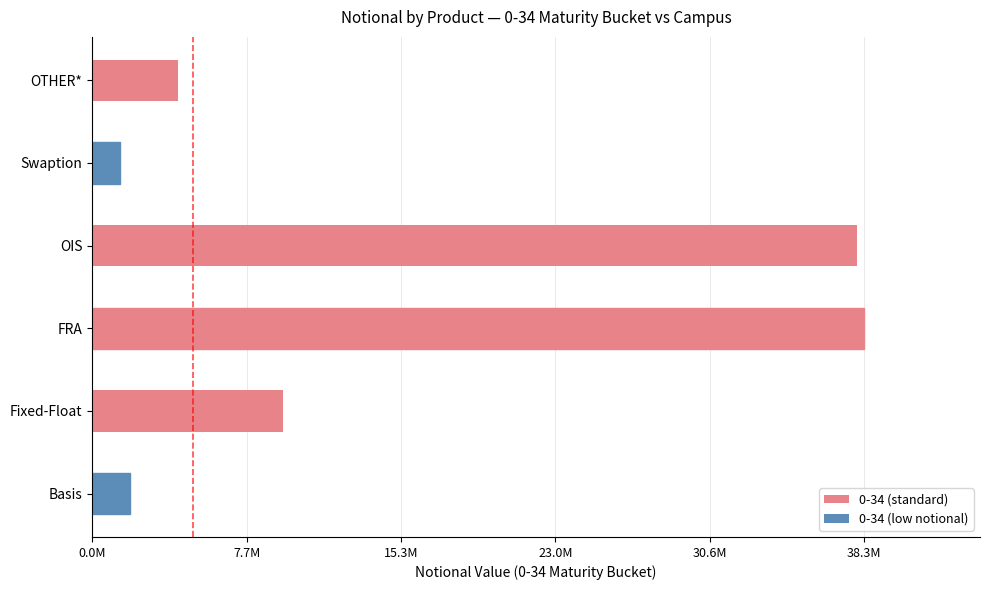

Does the chart contain any negative values?

No